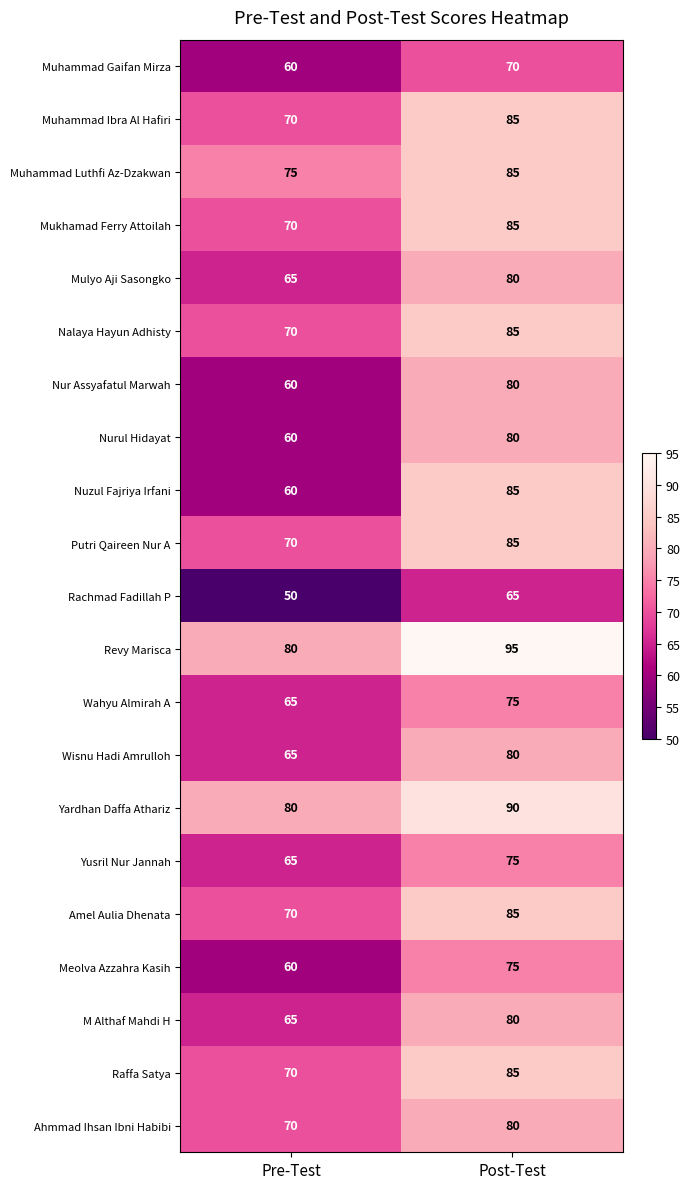

Which series has the widest spread of values?

Nuzul Fajriya Irfani